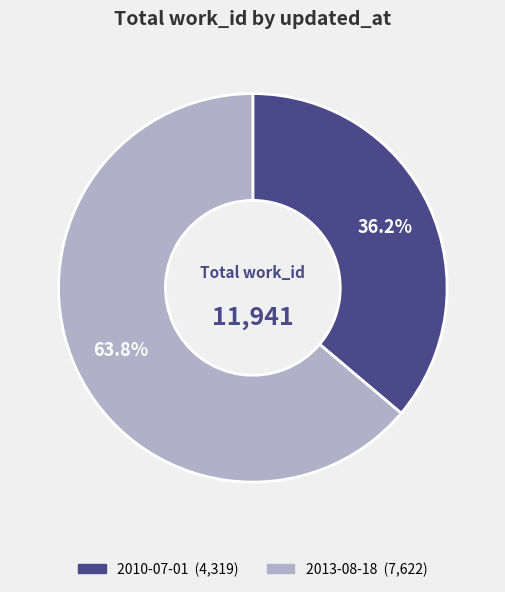

Is it true that 2013-08-18 is 77% of the pie?

False